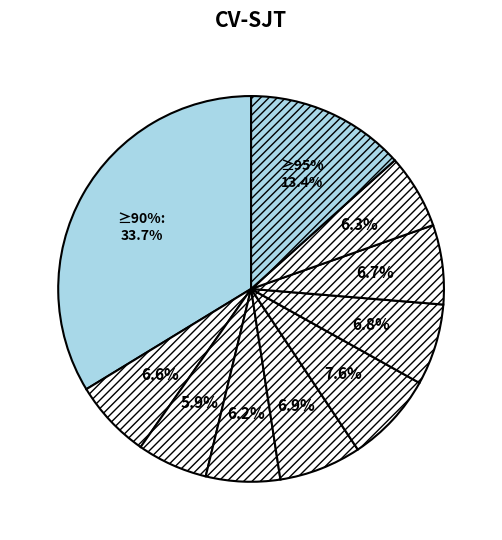

Does any single category account for the majority?

No